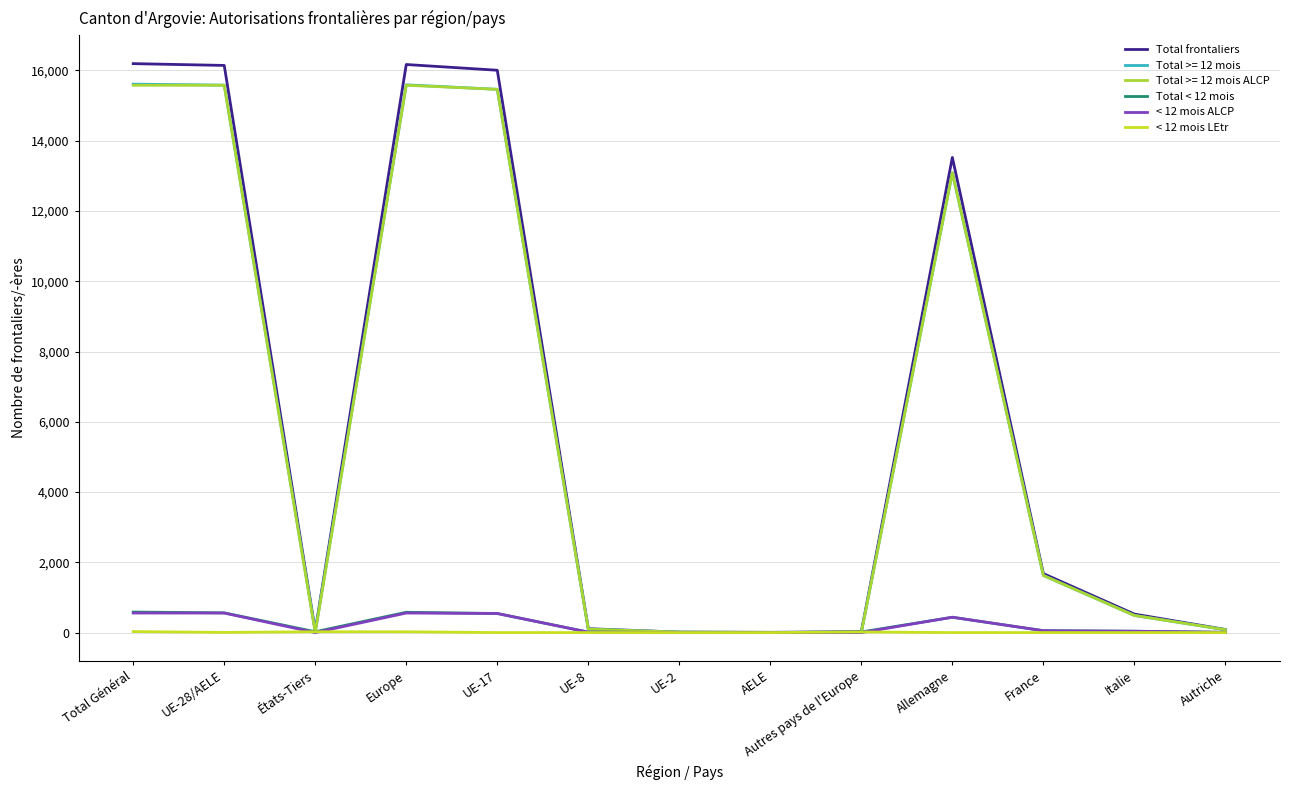

What are all the series names shown in the legend?

Total frontaliers, Total >= 12 mois, Total >= 12 mois ALCP, Total < 12 mois, < 12 mois ALCP, < 12 mois LEtr